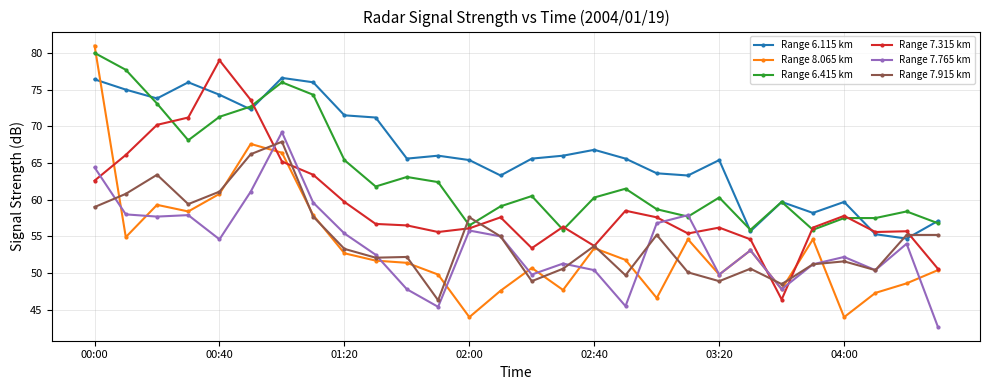

How many times do Range 6.415 km and Range 7.765 km cross each other?

2